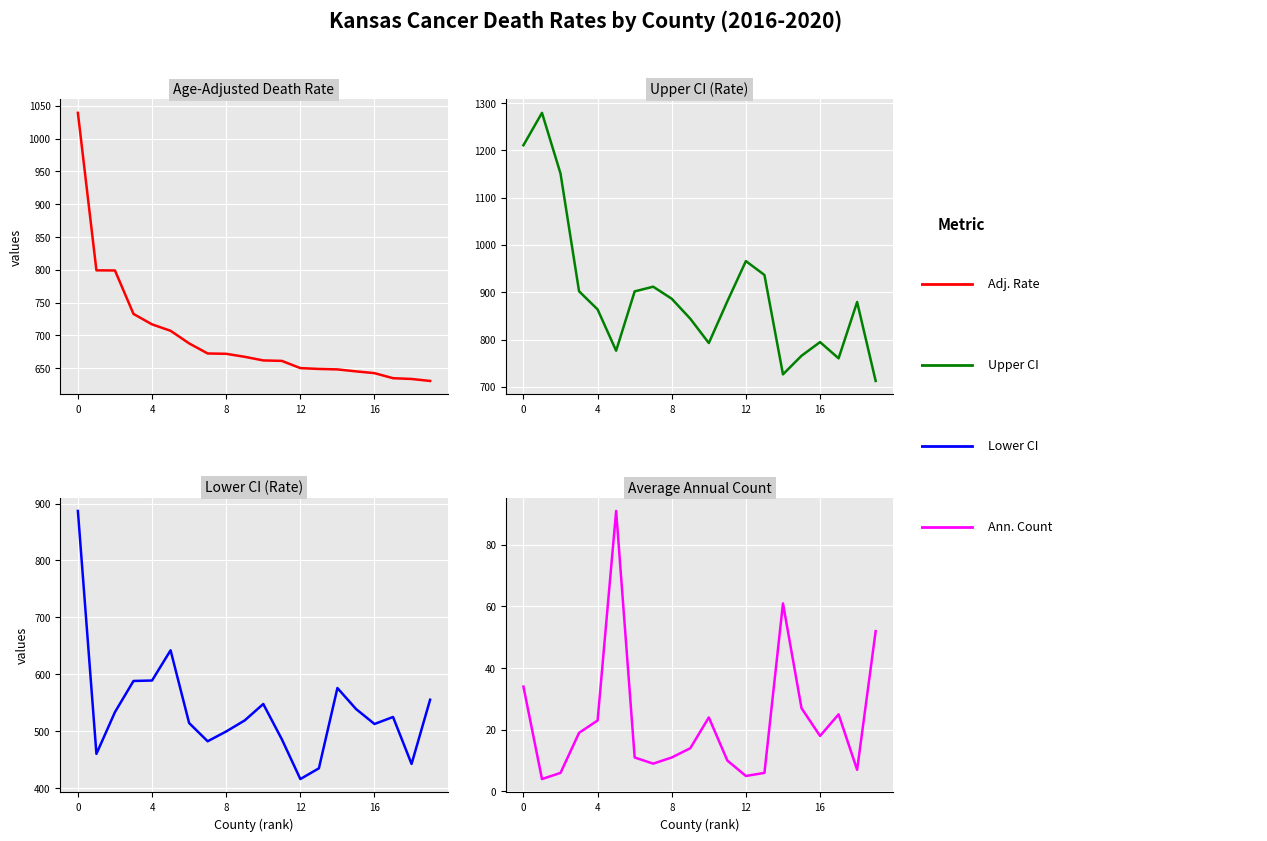

Where is the first local maximum for Average Annual Count?

5